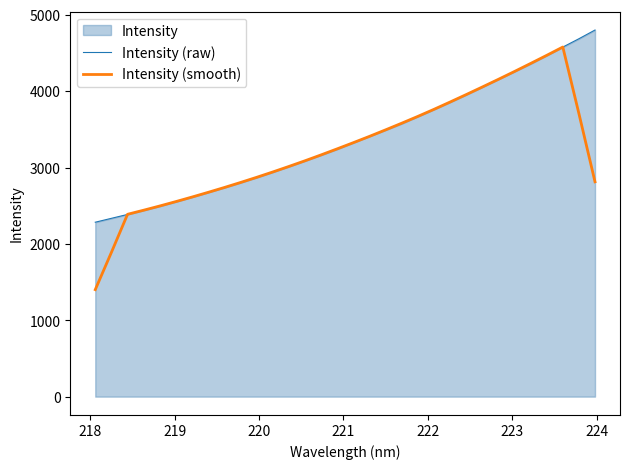

How many data points in Intensity (raw) are less than 3324?

16